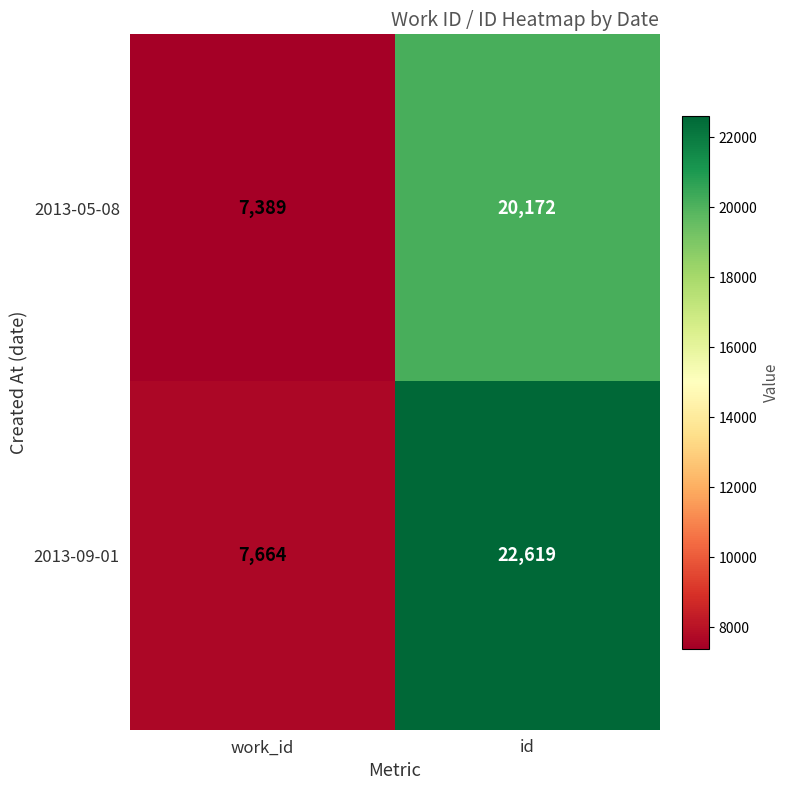

Reading left to right, extract all data points from this chart.

2013-05-08: work_id=7389	id=20172
2013-09-01: work_id=7664	id=22619